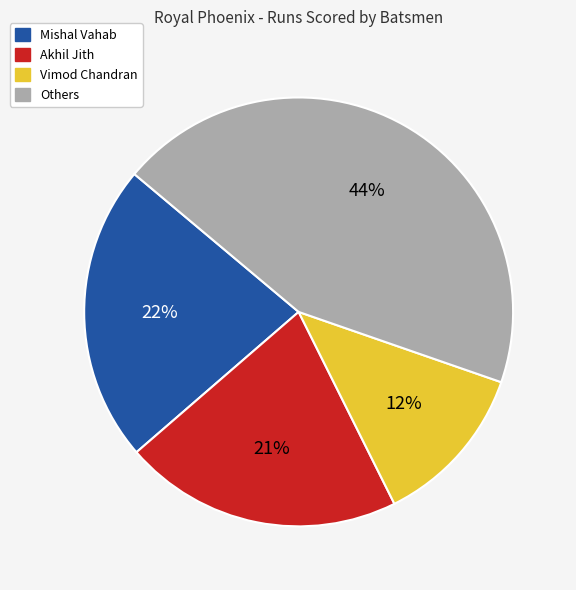

To the nearest percent, what is the difference between the largest and smallest slice percentages?

32%